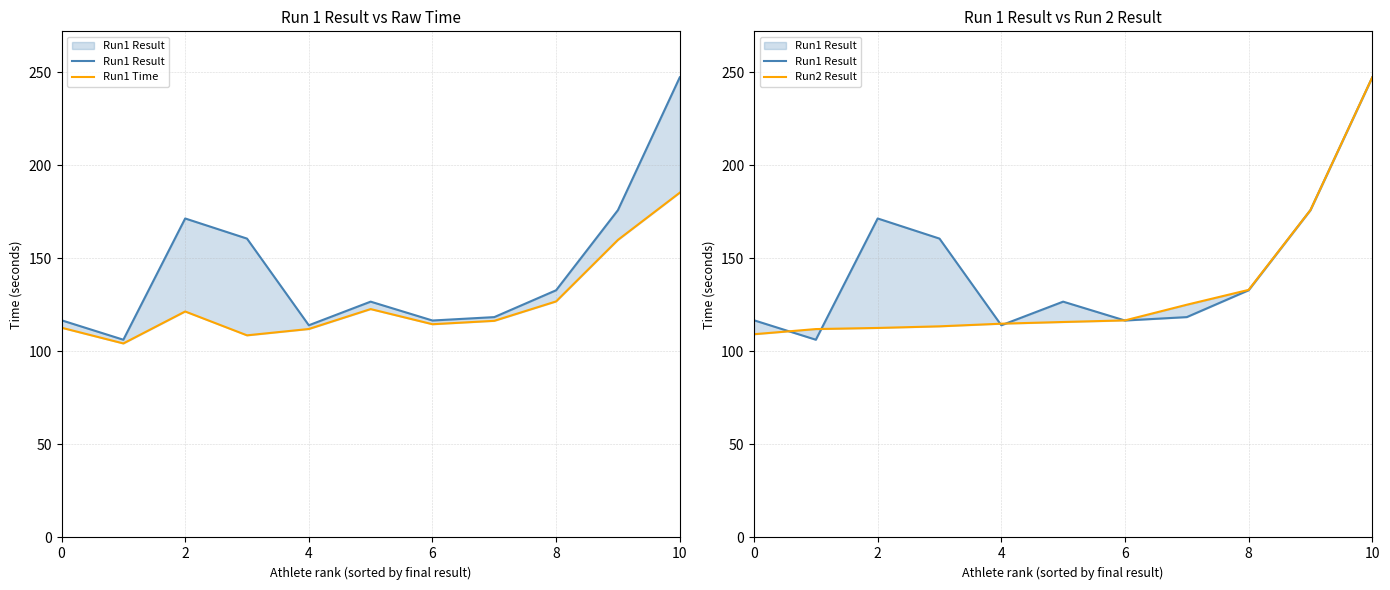

At which category does the chart reach its peak across all series?

10